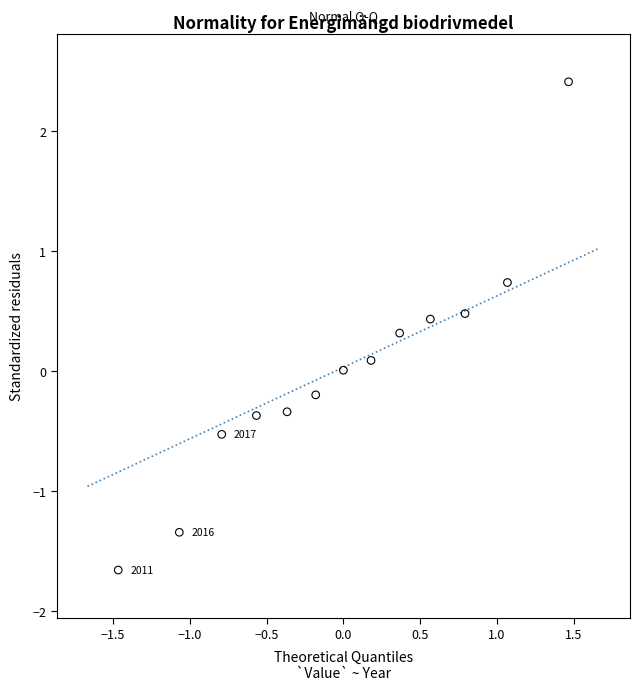

What is the range of Y values (max minus min)?

4.1